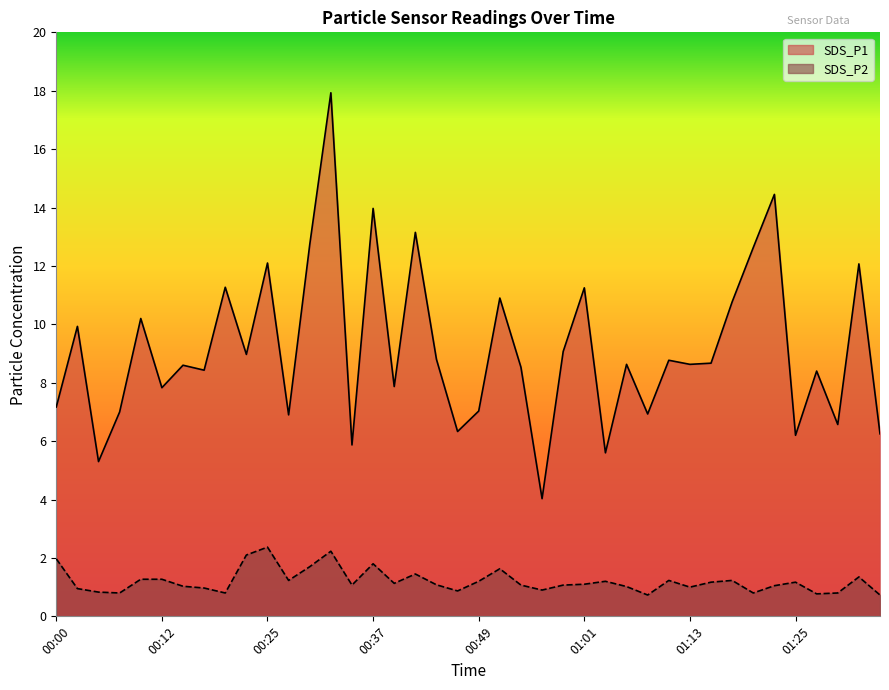

Reading left to right, list all the values displayed in this chart.

SDS_P1: 7.2	9.9	5.3	7.0	10.2	7.8	8.6	8.4	11.3	9.0	12.1	6.9	12.7	17.9	5.9	14.0	7.9	13.2	8.8	6.3	7.0	10.9	8.5	4.0	9.1	11.2	5.6	8.6	6.9	8.8	8.6	8.7	10.8	12.6	14.4	6.2	8.4	6.6	12.1	6.2
SDS_P2: 2.0	0.9	0.8	0.8	1.3	1.3	1.0	1.0	0.8	2.1	2.4	1.2	1.7	2.2	1.1	1.8	1.1	1.4	1.1	0.9	1.2	1.6	1.1	0.9	1.1	1.1	1.2	1.0	0.7	1.2	1.0	1.2	1.2	0.8	1.1	1.2	0.8	0.8	1.4	0.7